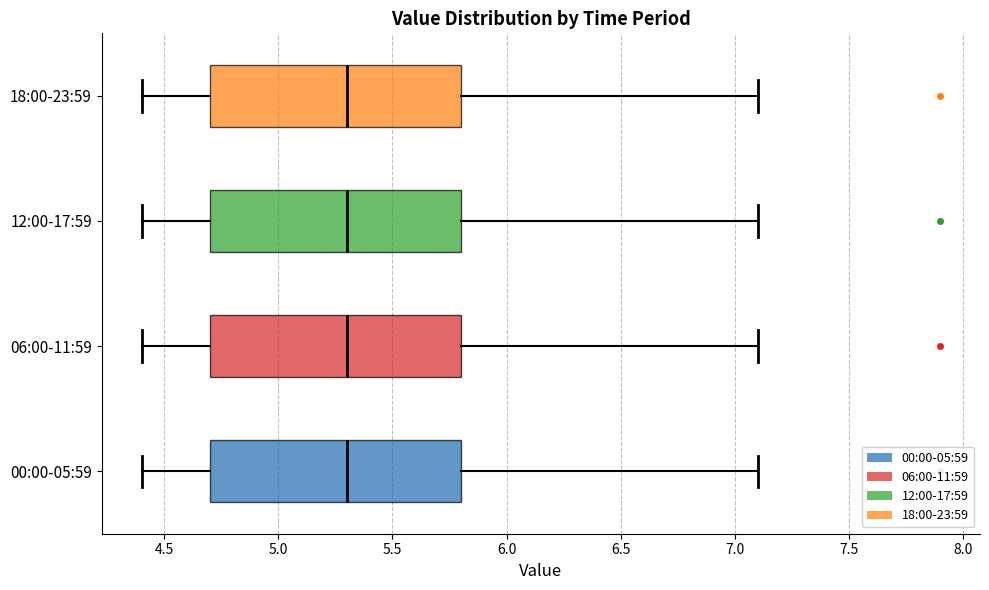

Reading bottom to top, transcribe this box plot: for each box, give where its median line is, the range the box spans, and where its two whiskers end, as read against the x-axis. The values are not printed on the chart, so give them approximately, as read against the axis.

00:00-05:59: median 5.3, box 4.7 to 5.8, whiskers 4.4 to 7.1
06:00-11:59: median 5.3, box 4.7 to 5.8, whiskers 4.4 to 7.1
12:00-17:59: median 5.3, box 4.7 to 5.8, whiskers 4.4 to 7.1
18:00-23:59: median 5.3, box 4.7 to 5.8, whiskers 4.4 to 7.1